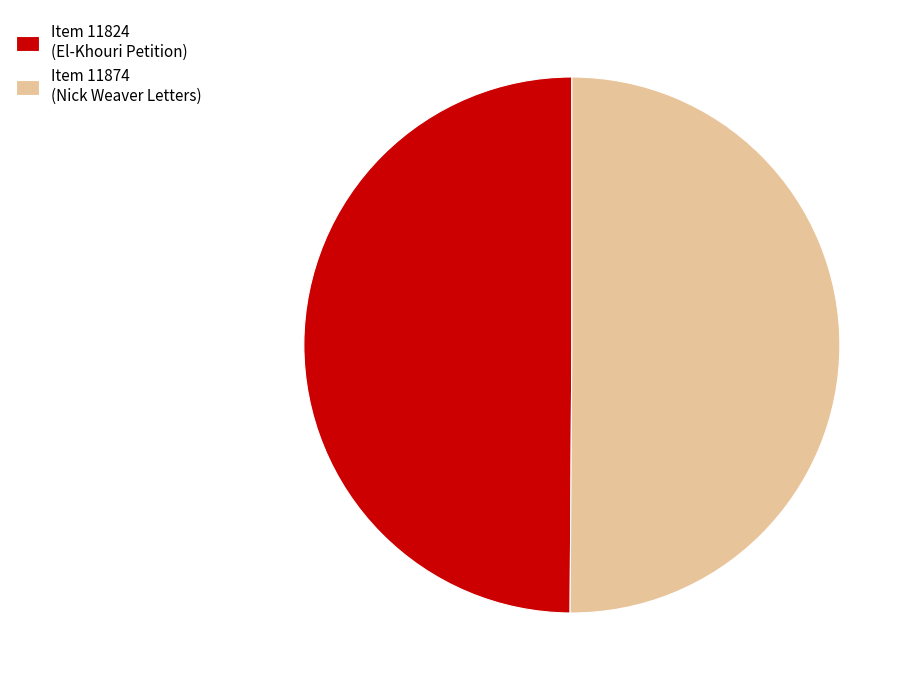

Approximately how many times larger is the value at Item 11874 (Nick Weaver Letters) compared to Item 11824 (El-Khouri Petition)?

1.0